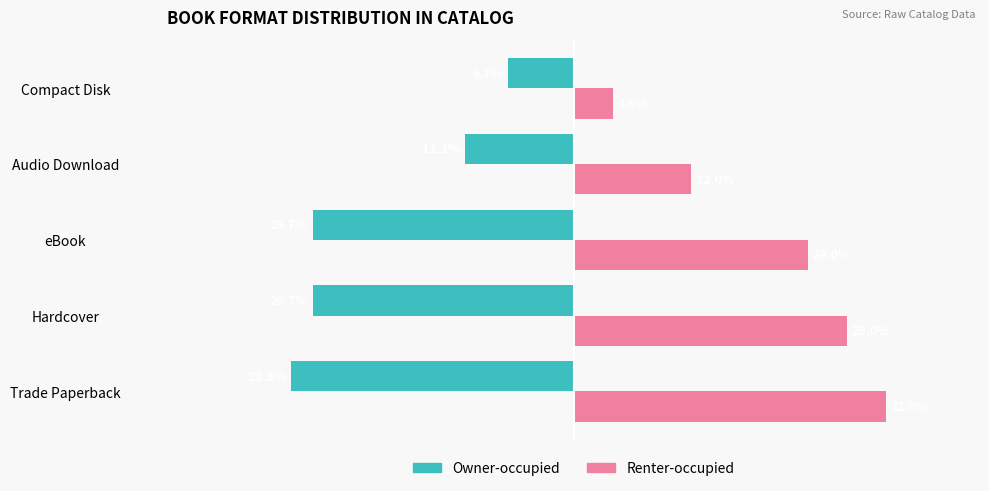

Which series has the largest total across all categories?

Renter-occupied